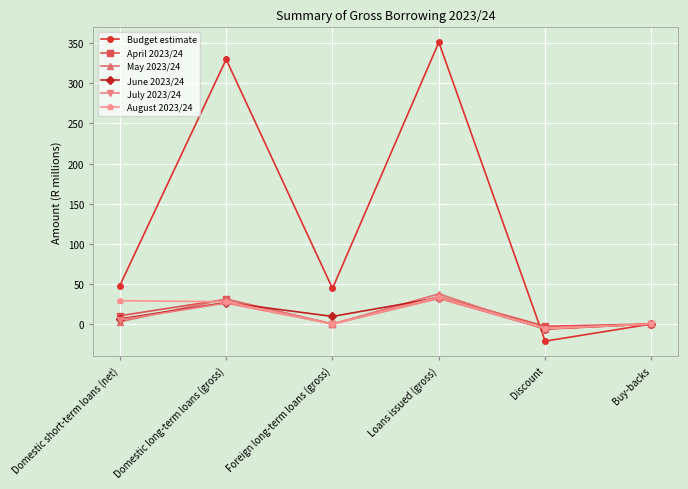

True or false: August 2023/24 has more than 0 points higher than both neighbors.

True